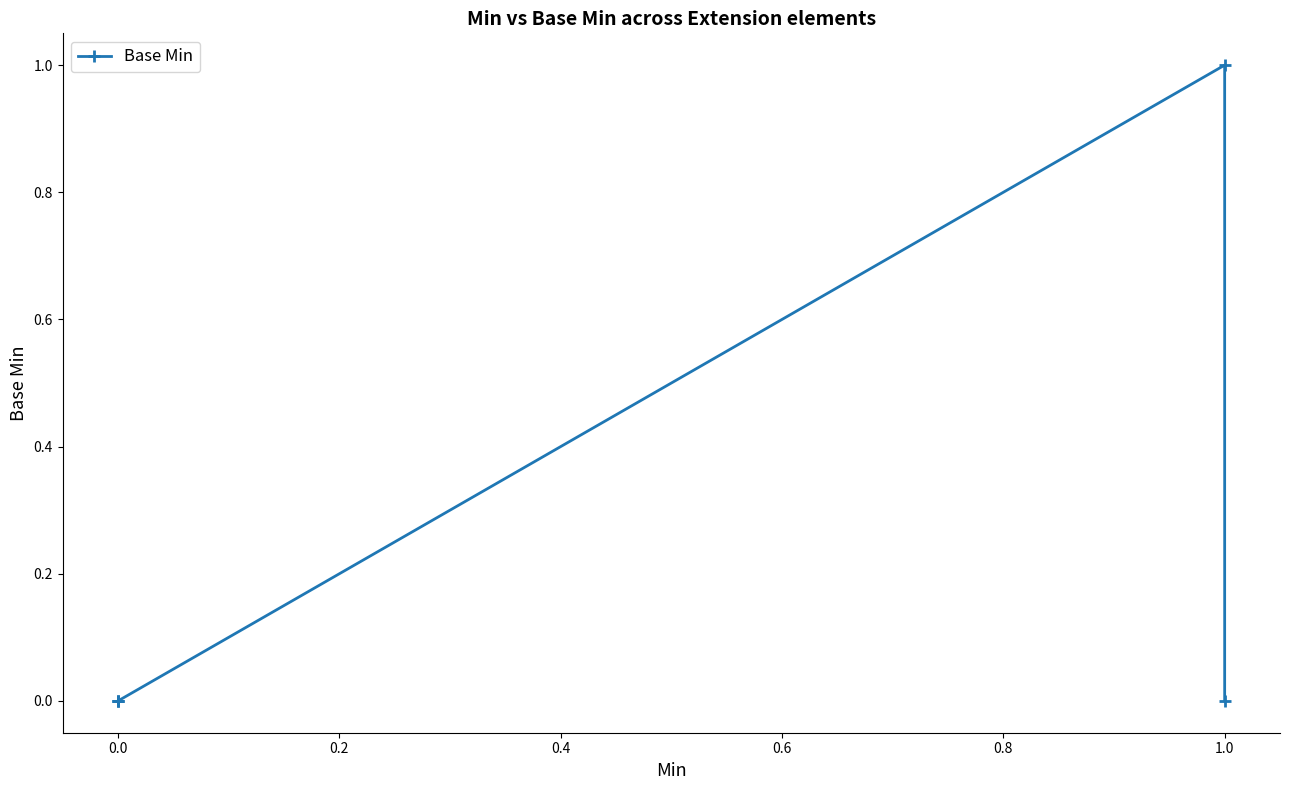

Does the chart have visible grid lines?

No